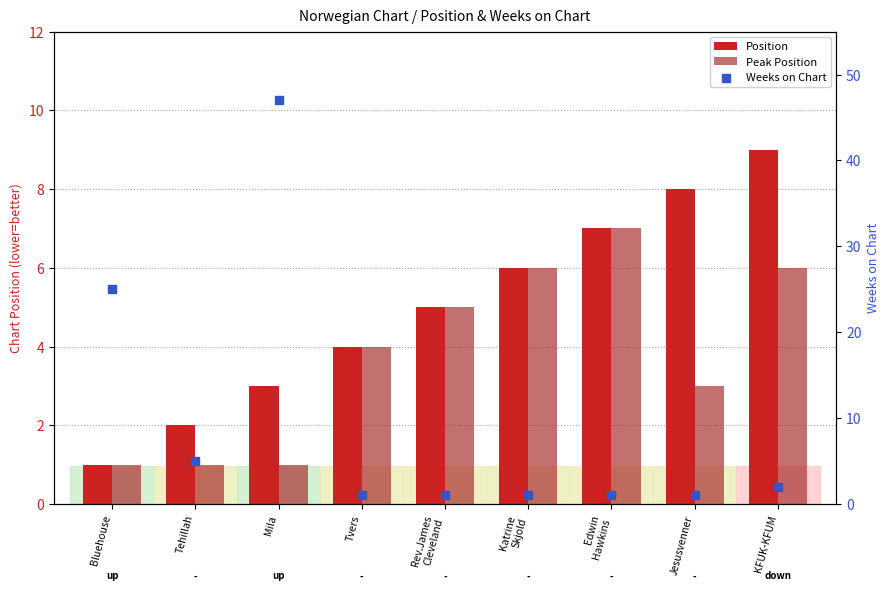

Is the value of Peak Position at Jesusvenner greater than the value of Weeks on Chart at Mila?

No